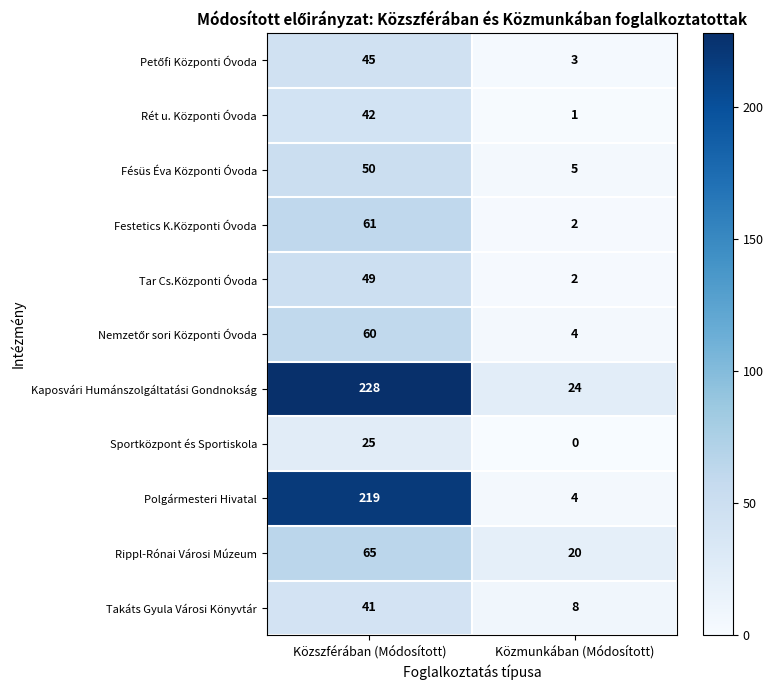

What is the greatest value displayed?

228